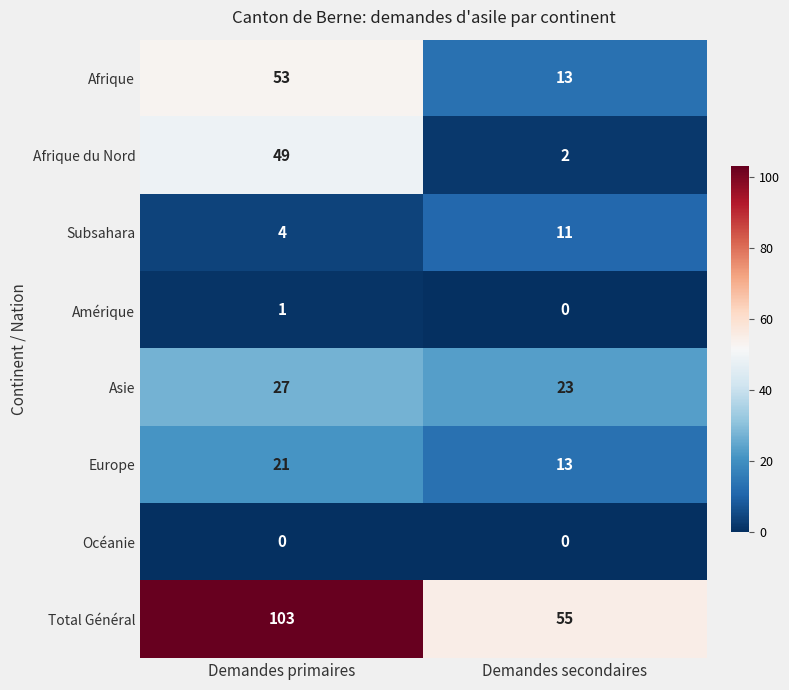

True or false: Europe has a value of 13 at Demandes secondaires.

True